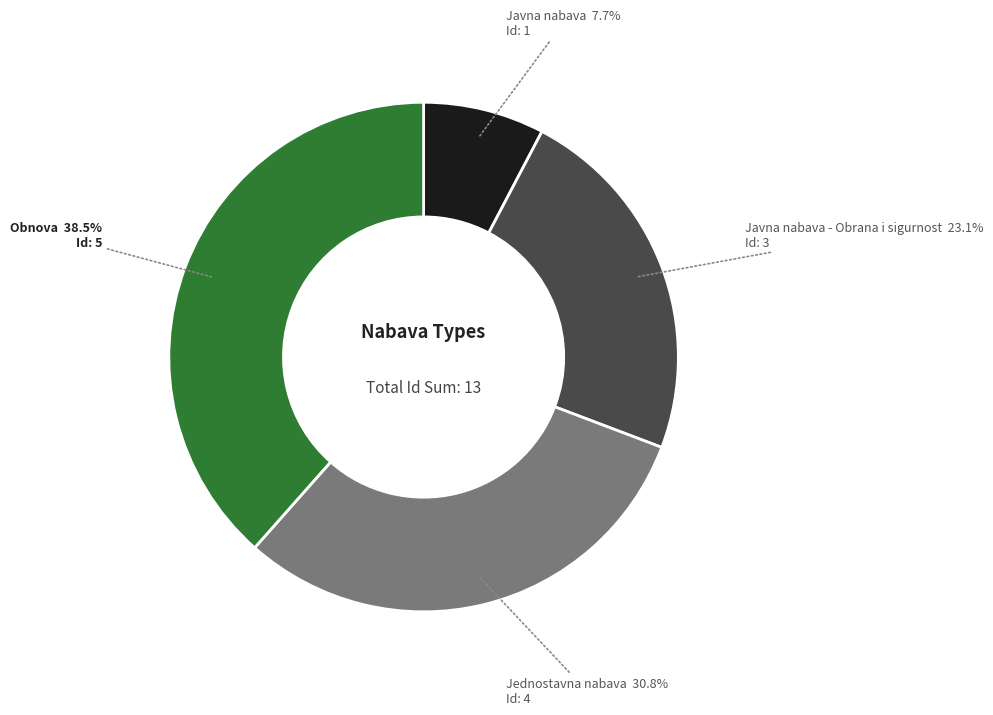

Between Jednostavna nabava and Obnova, which is larger?

Obnova